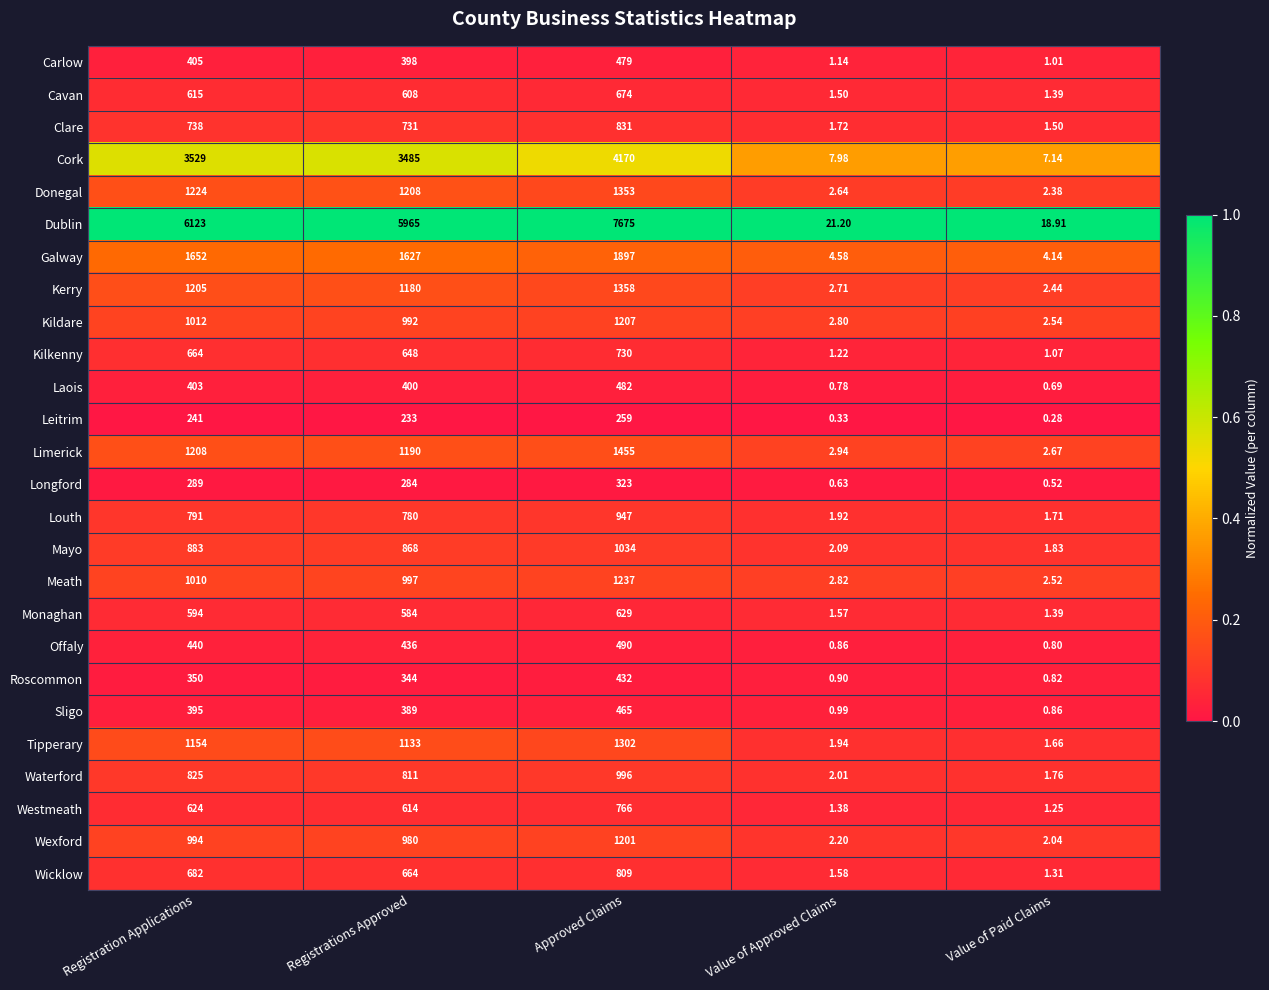

At which category is the sum across all series the highest?

Approved Claims